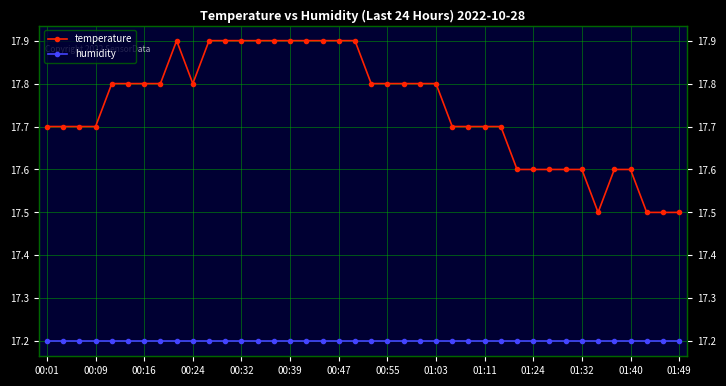

Where is temperature nearest to the value 17?

34